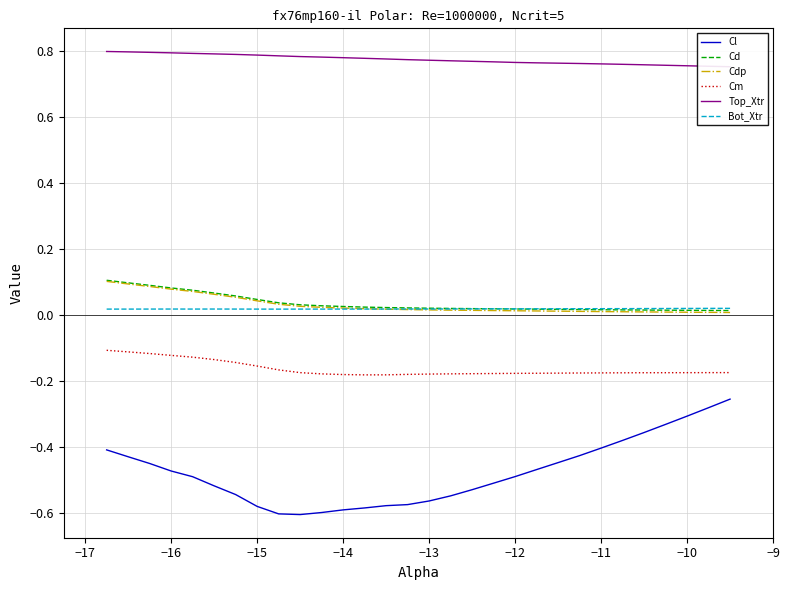

What is the average value of the Cl series?

-0.5